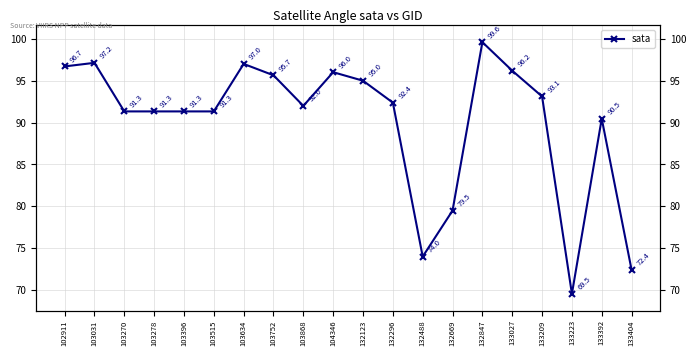

Which has a higher value, 103634 or 133392?

103634